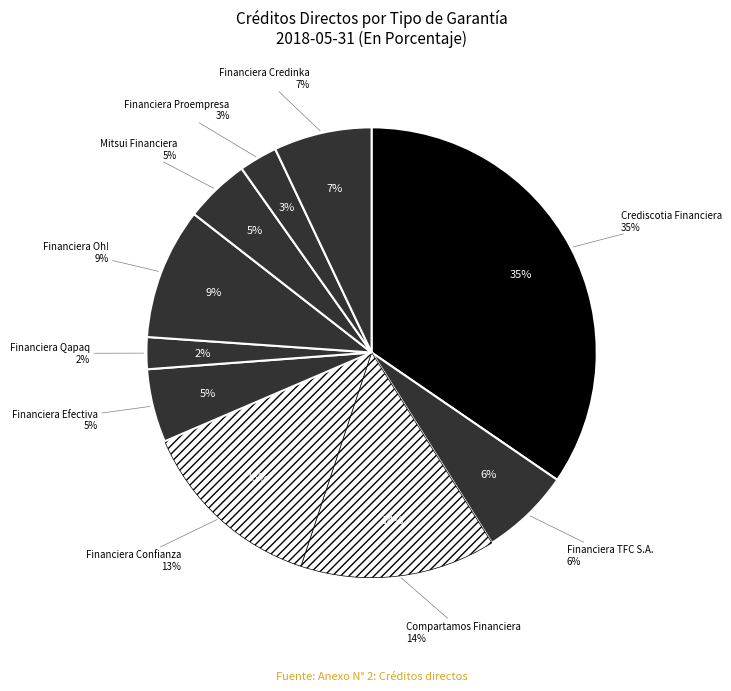

How many segments does this pie chart have?

10